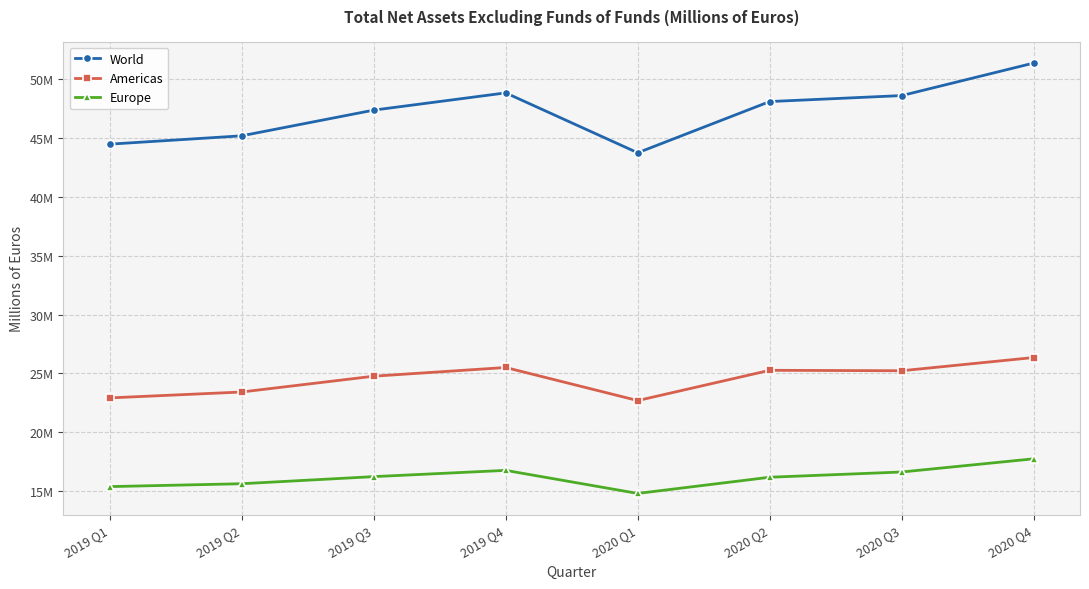

Does the chart have visible grid lines?

Yes